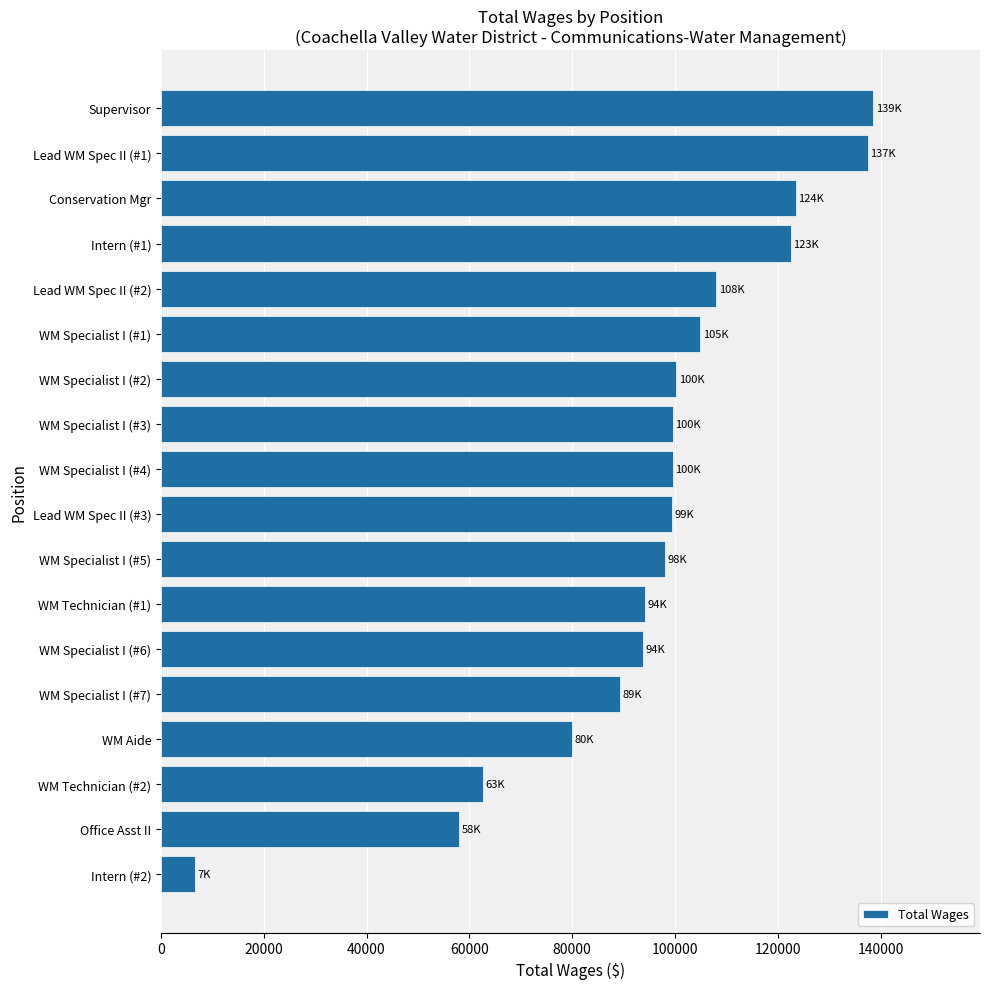

How many data points are less than 99572?

9